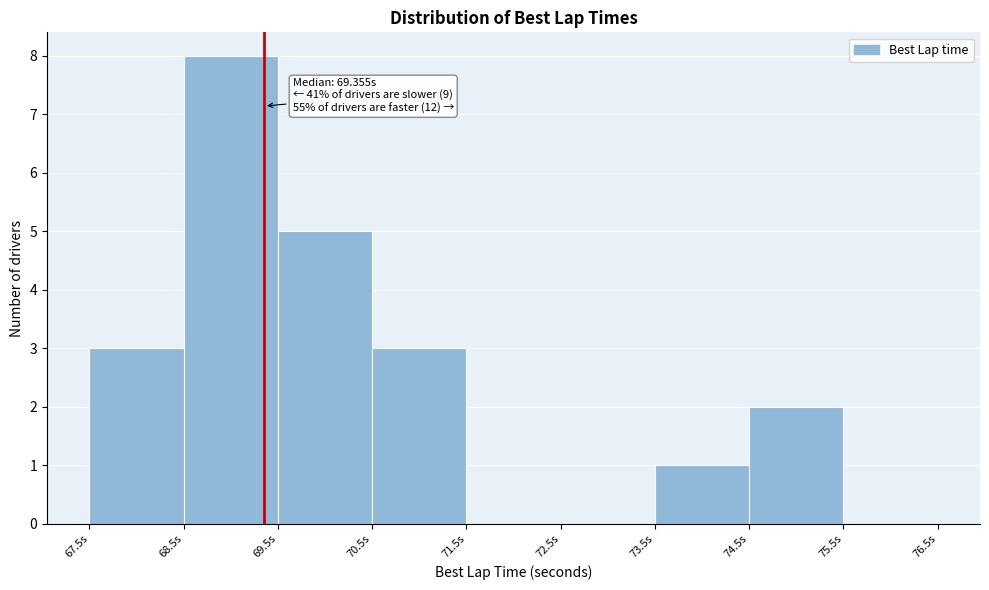

Over which range of the x-axis is the bar tallest?

68.5 to 69.5